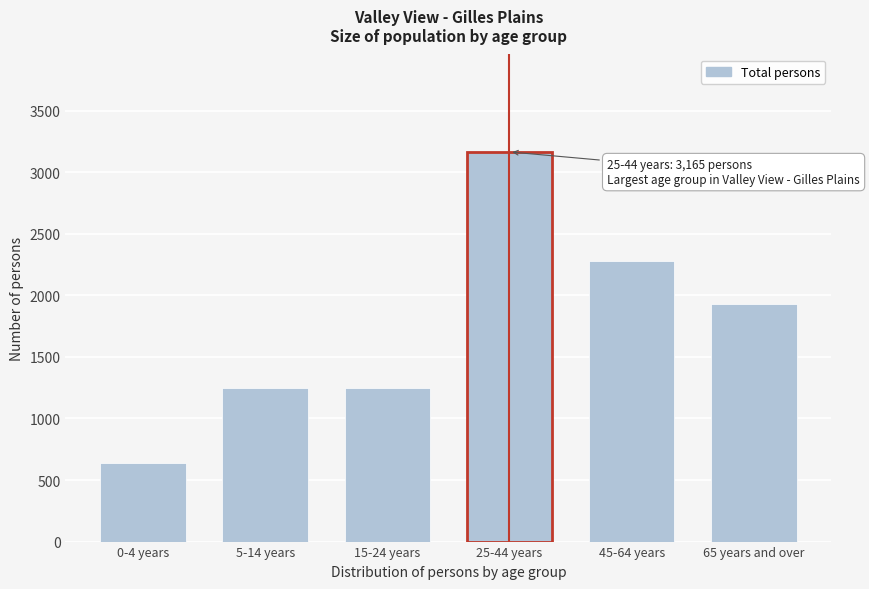

Is it true that the value at 5-14 years is 1247?

True